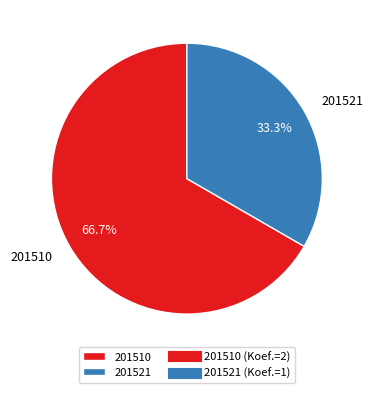

Which category accounts for the majority?

201510